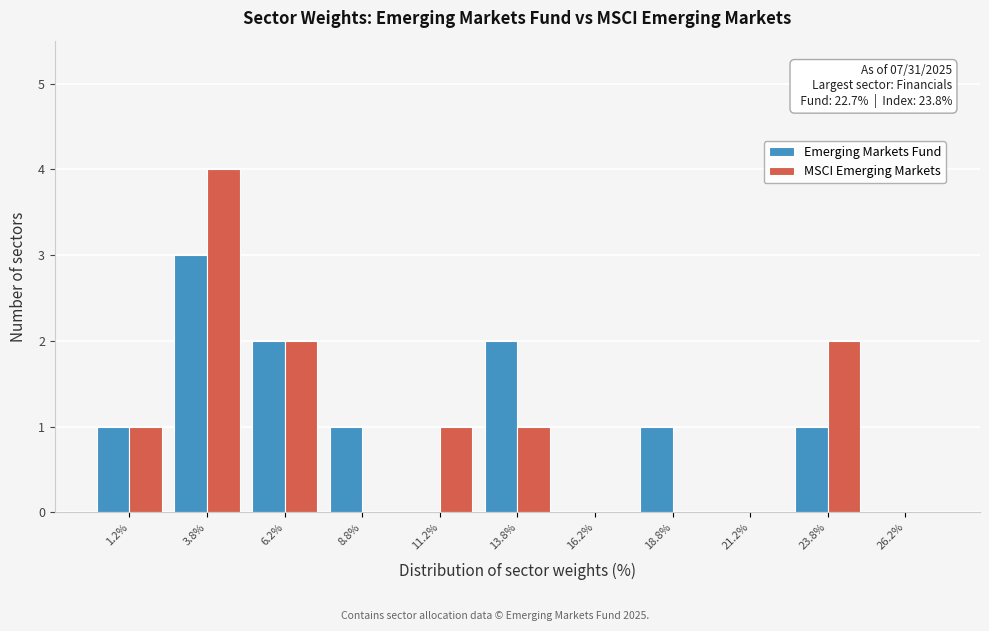

In the Emerging Markets Fund series, which range on the x-axis has the tallest bar?

2.5 to 5.0